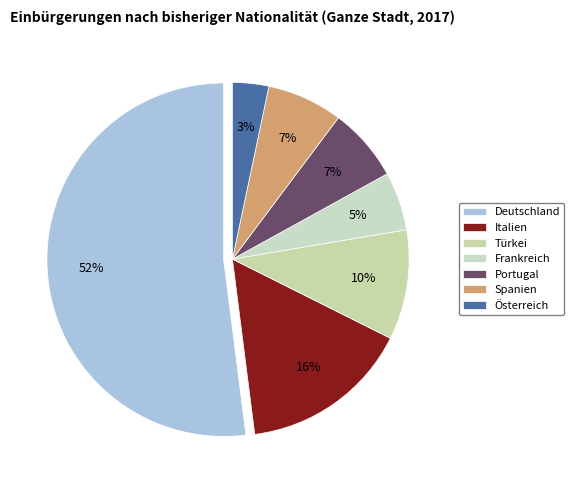

How many slices are in this pie chart?

7